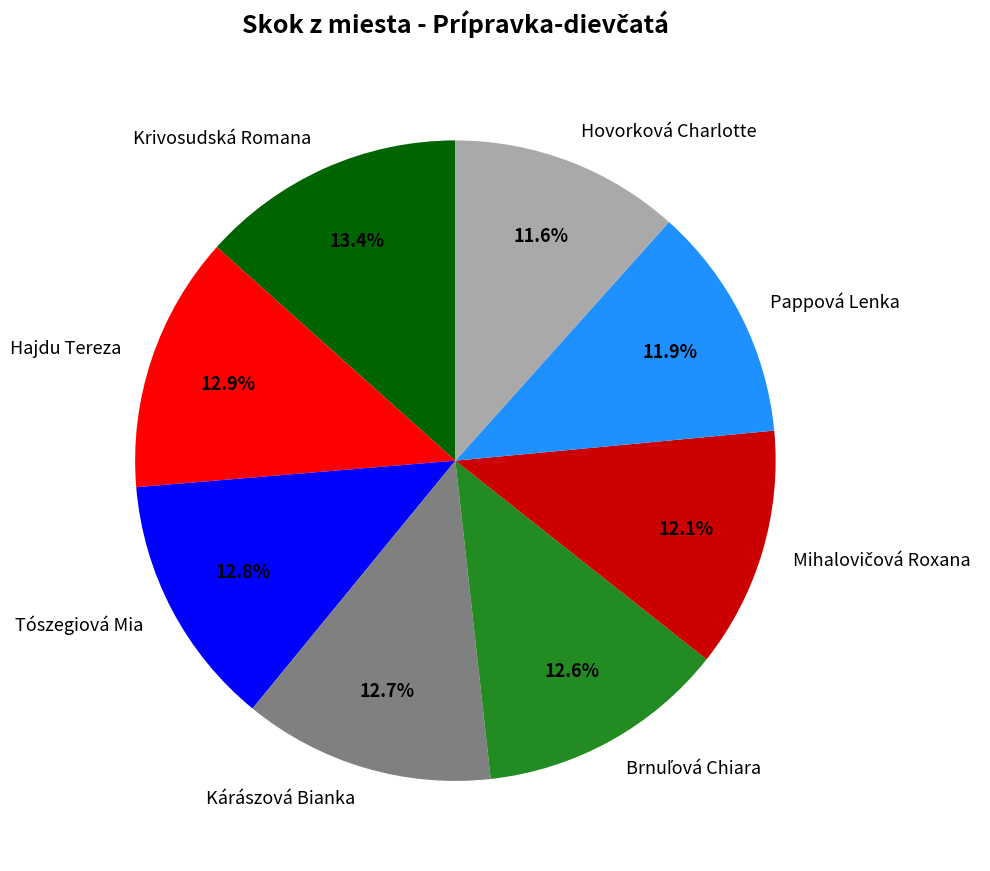

To the nearest percent, what is the difference between the largest and smallest slice percentages?

2%